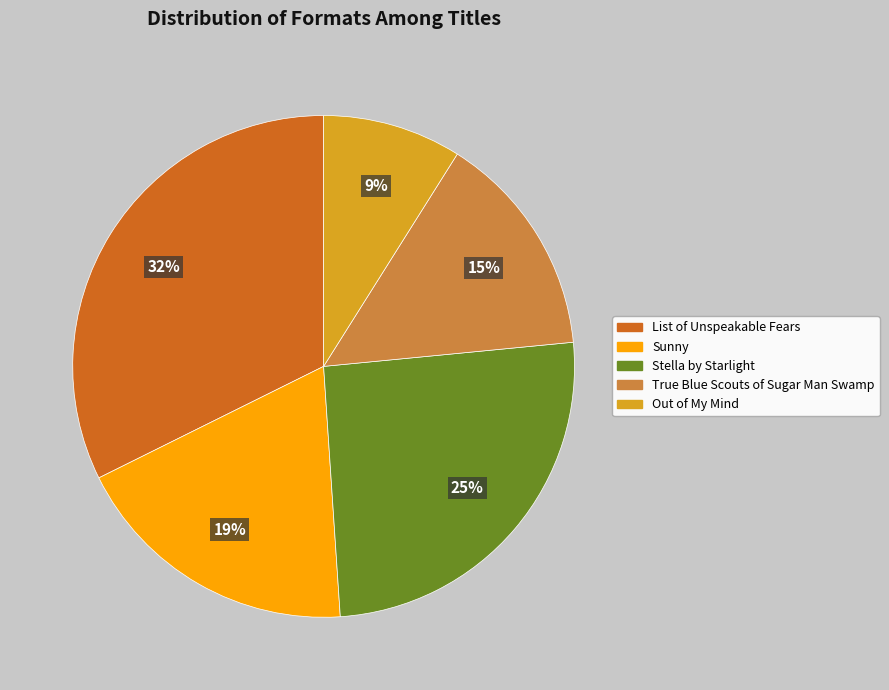

How many segments does this pie chart have?

5